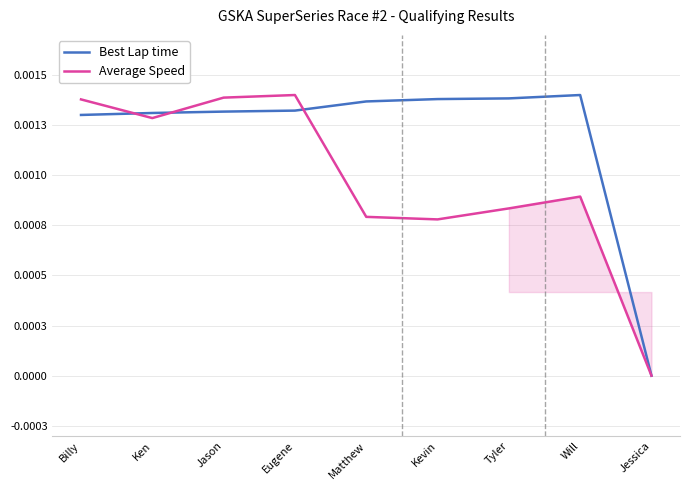

True or false: Best Lap time and Average Speed intersect in this chart.

True